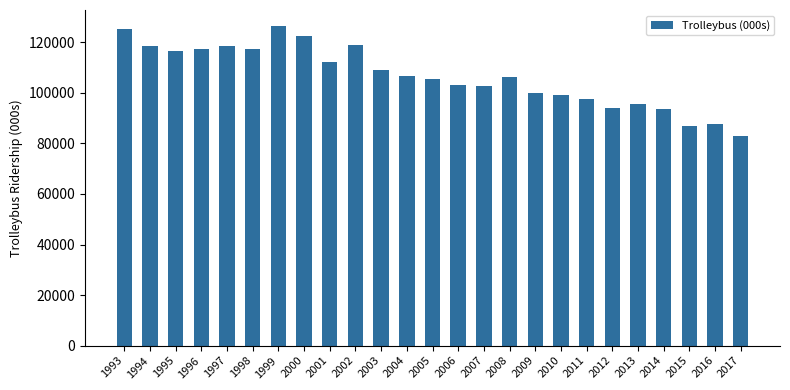

Which has a higher value, 1999 or 2004?

1999